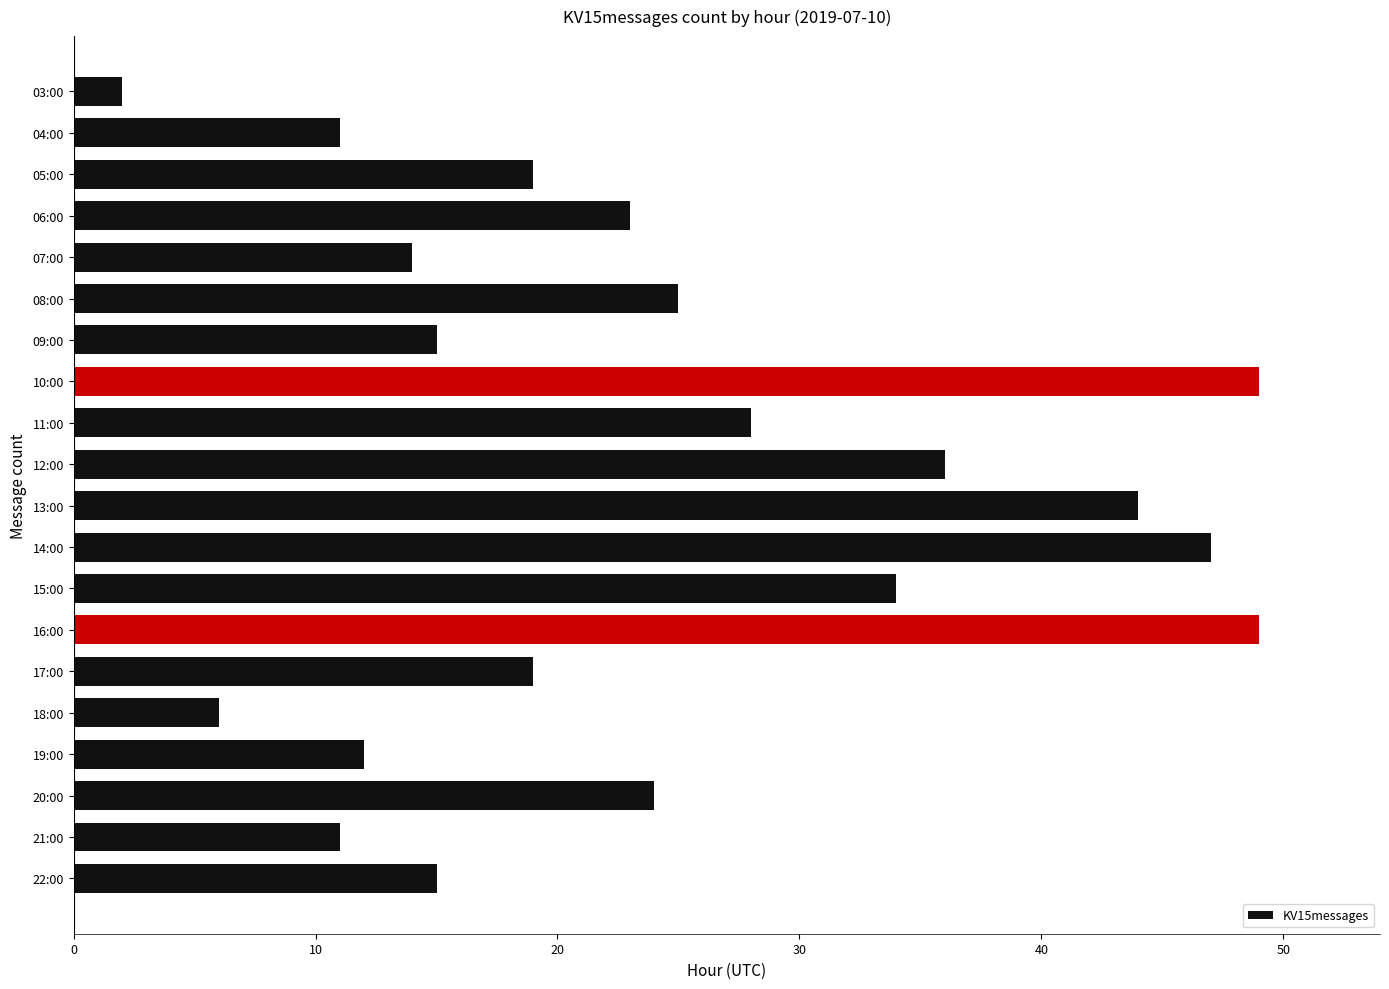

Are the bars grouped side by side (vs. stacked)?

No